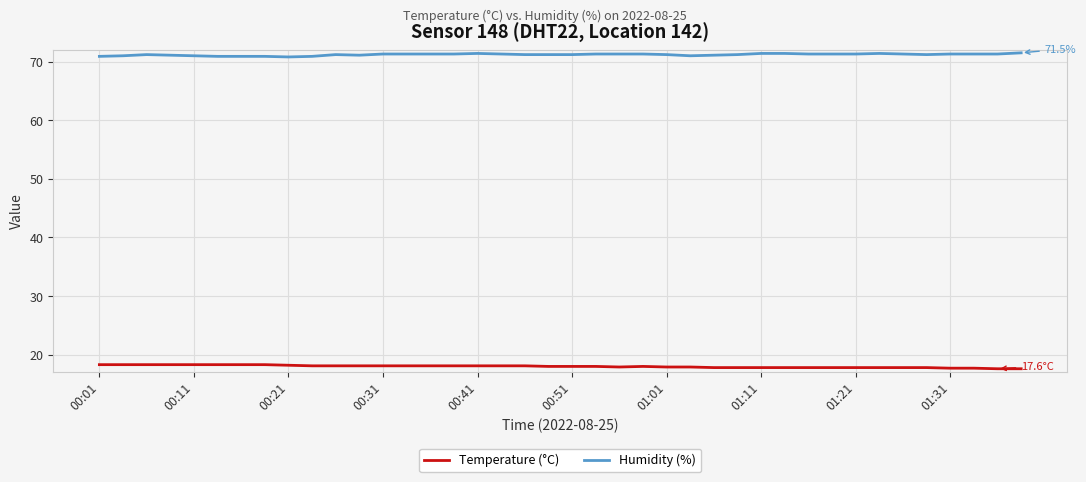

What is the smallest value displayed?

17.6